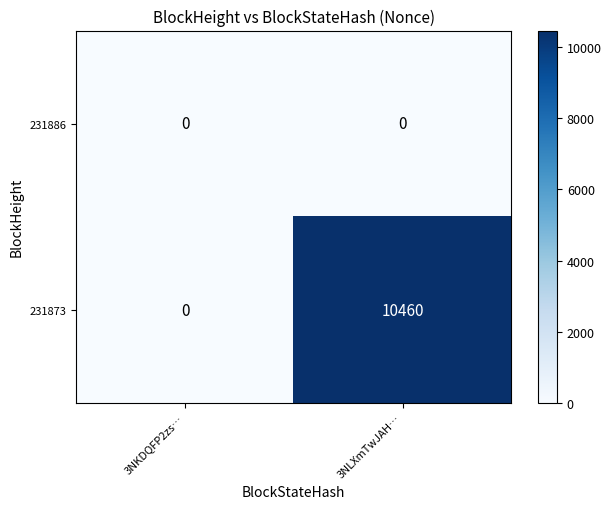

Rank the series by their maximum value, from lowest to highest.

231886, 231873